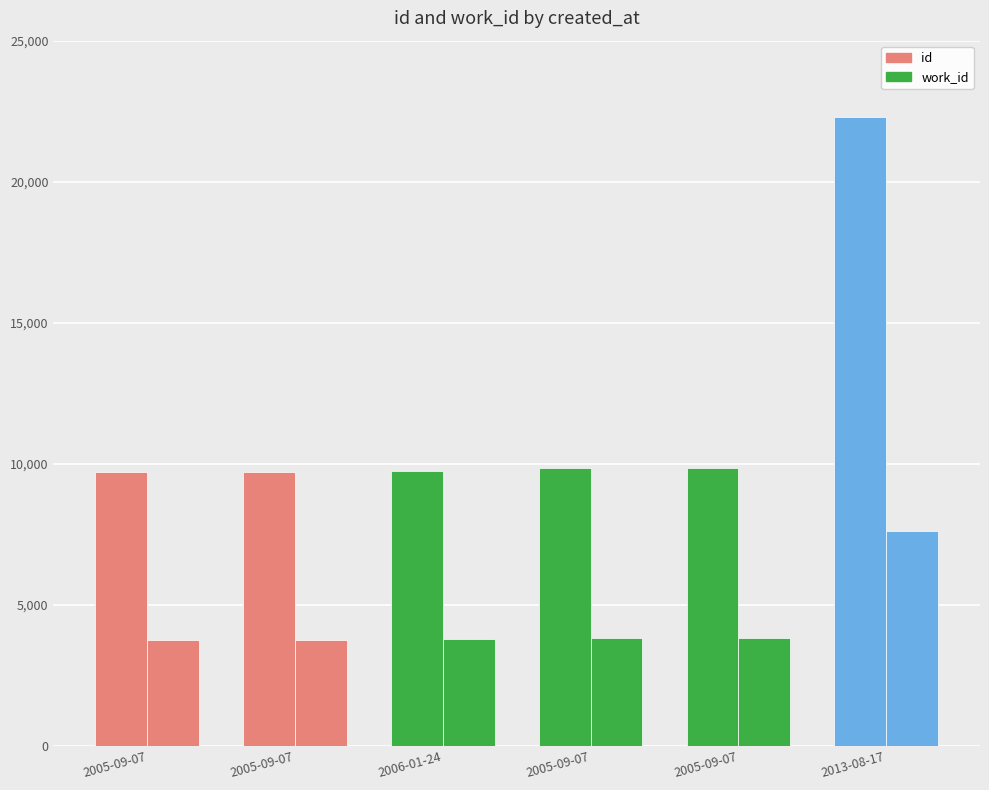

Count the number of categories in the chart.

6